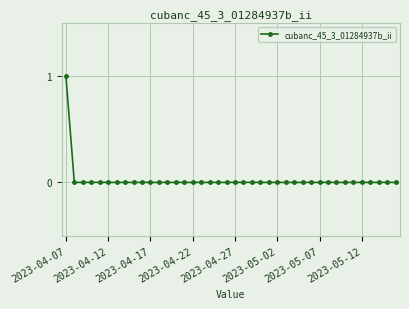

What is the difference between the maximum and minimum values?

1